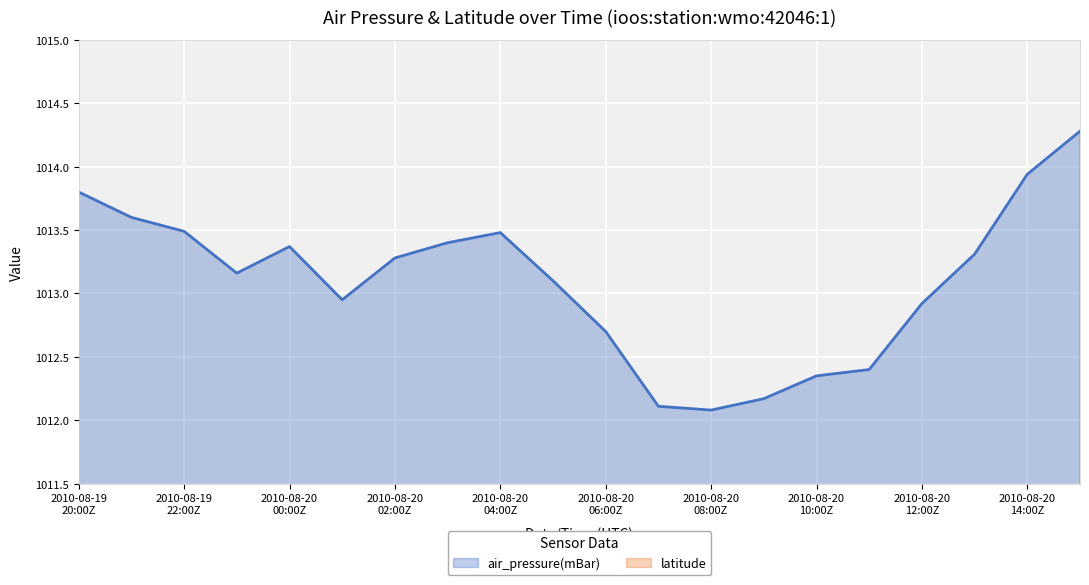

Rank the categories by value from highest to lowest.

2010-08-20T15:00Z, 2010-08-20T14:00Z, 2010-08-19T20:00Z, 2010-08-19T21:00Z, 2010-08-19T22:00Z, 2010-08-20T04:00Z, 2010-08-20T03:00Z, 2010-08-20T00:00Z, 2010-08-20T13:00Z, 2010-08-20T02:00Z, 2010-08-19T23:00Z, 2010-08-20T05:00Z, 2010-08-20T01:00Z, 2010-08-20T12:00Z, 2010-08-20T06:00Z, 2010-08-20T11:00Z, 2010-08-20T10:00Z, 2010-08-20T09:00Z, 2010-08-20T07:00Z, 2010-08-20T08:00Z